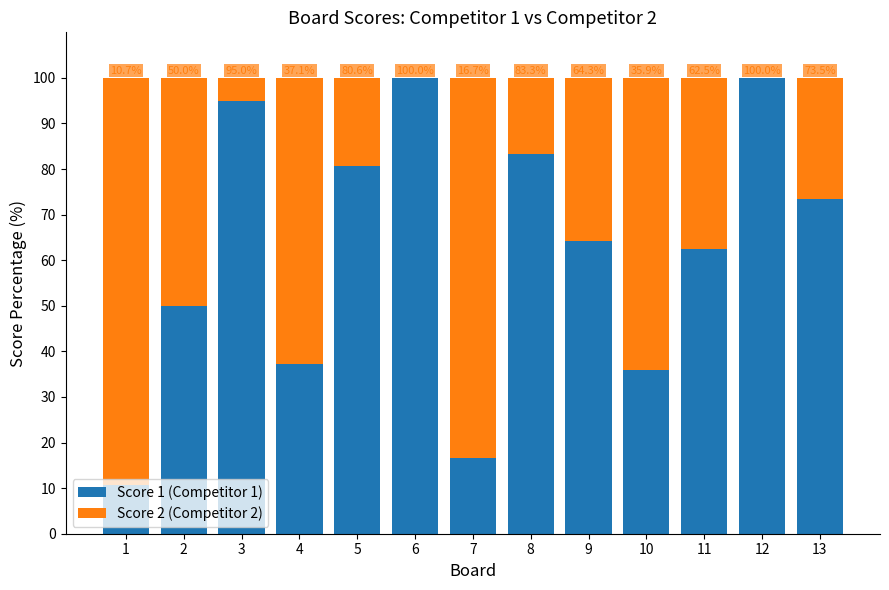

What is the maximum value for Score 1 (Competitor 1)?

100.0